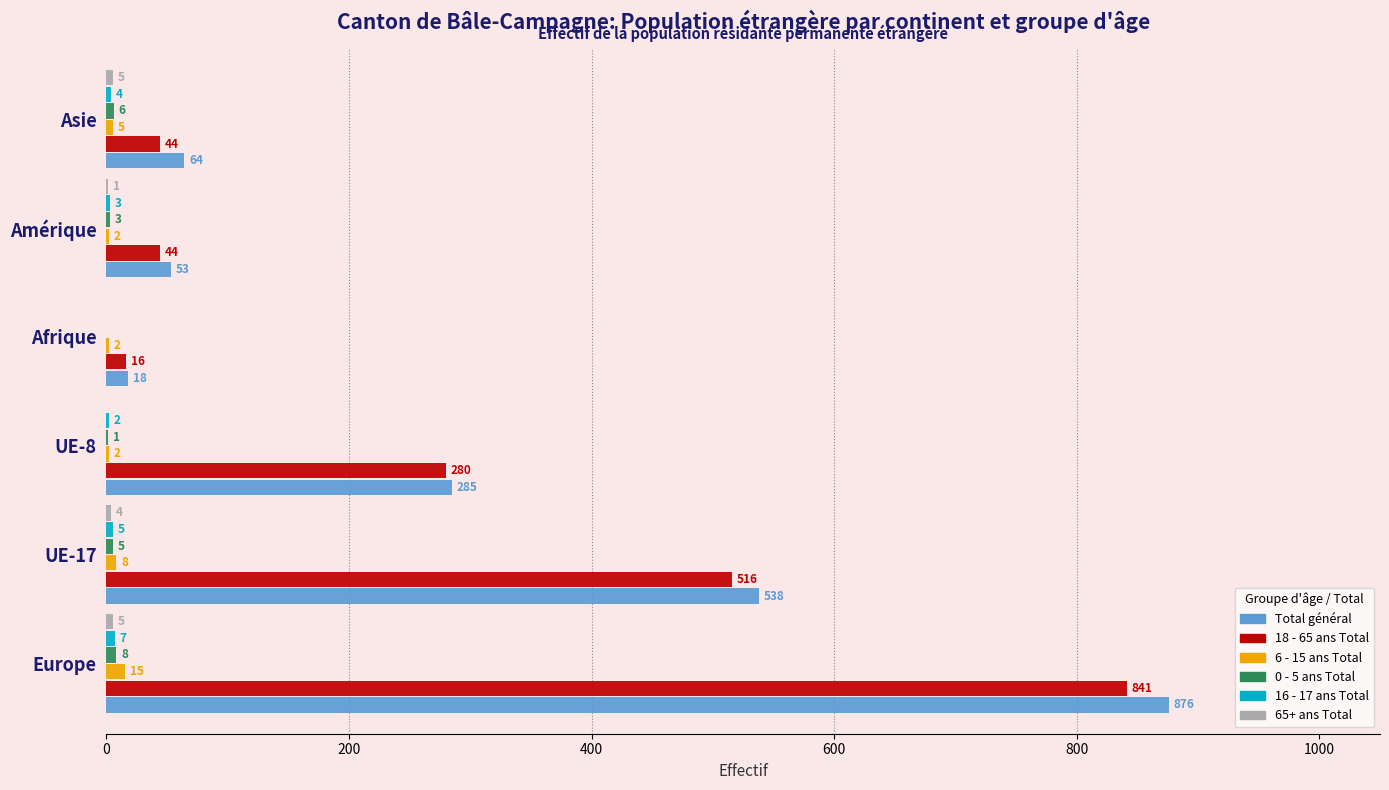

At which category does the chart reach its peak across all series?

Europe